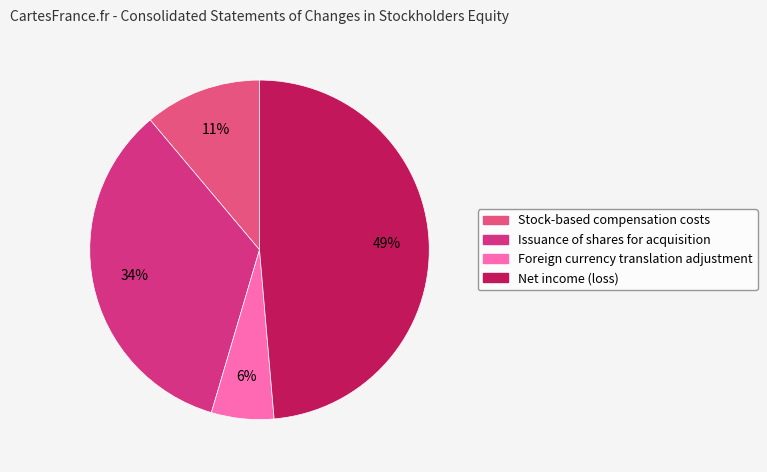

To the nearest percent, what percentage of the pie is Foreign currency translation adjustment?

6%